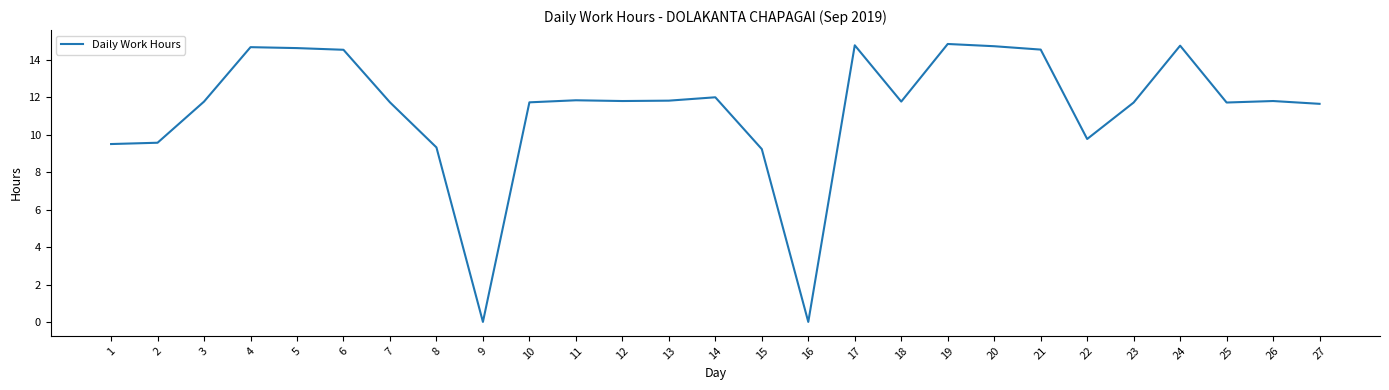

What is the difference between the values at 9 and 2?

9.6